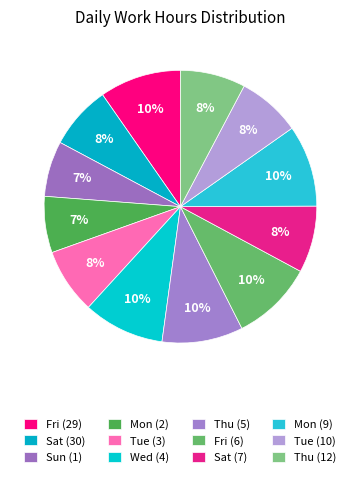

How many segments does this pie chart have?

12